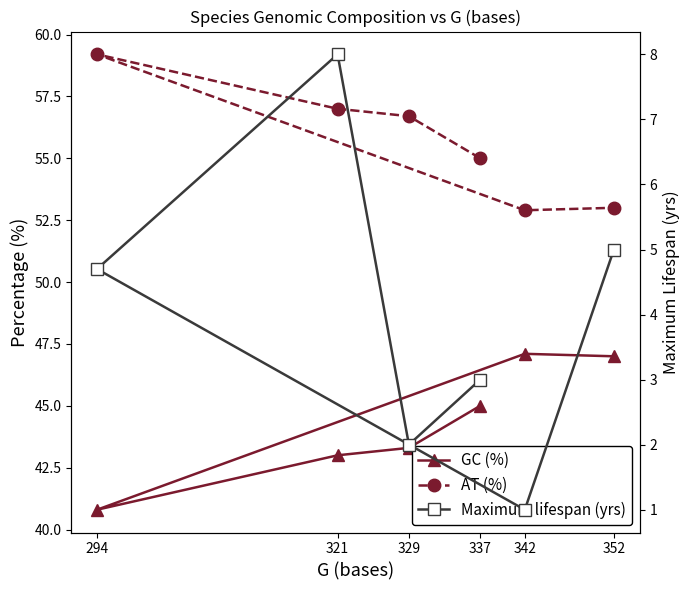

How many data points in GC (%) are less than 45?

3